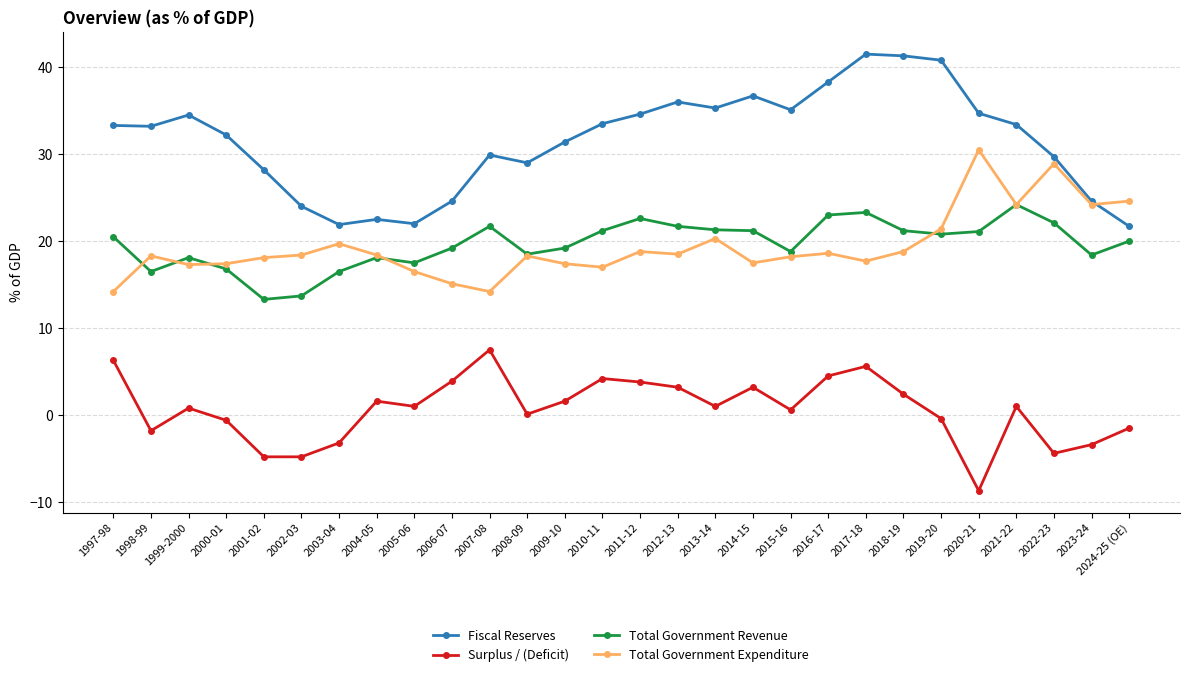

At 2000-01, list the series in order from smallest to largest.

Surplus / (Deficit), Total Government Revenue, Total Government Expenditure, Fiscal Reserves